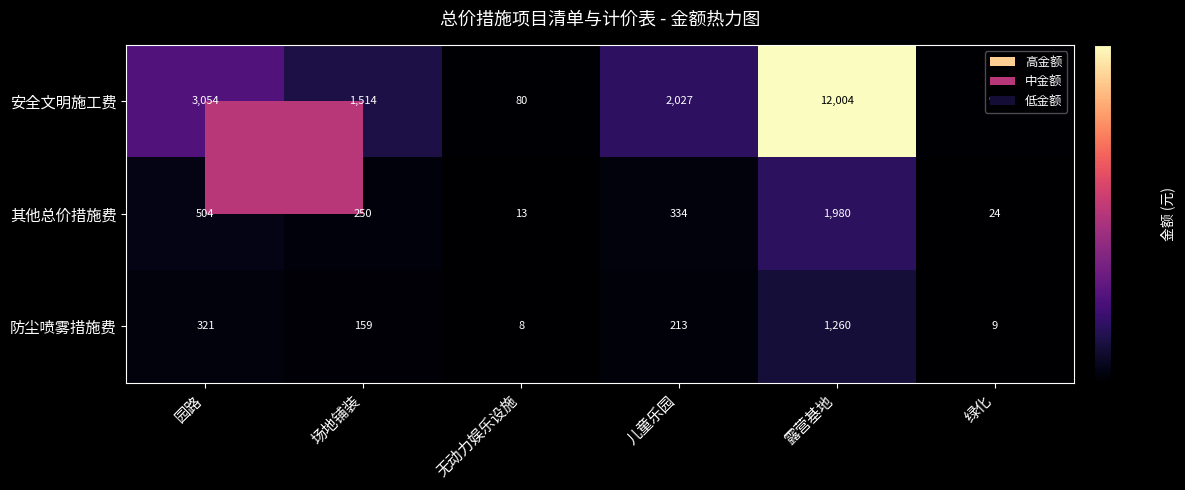

At which category does the chart reach its minimum across all series?

无动力娱乐设施